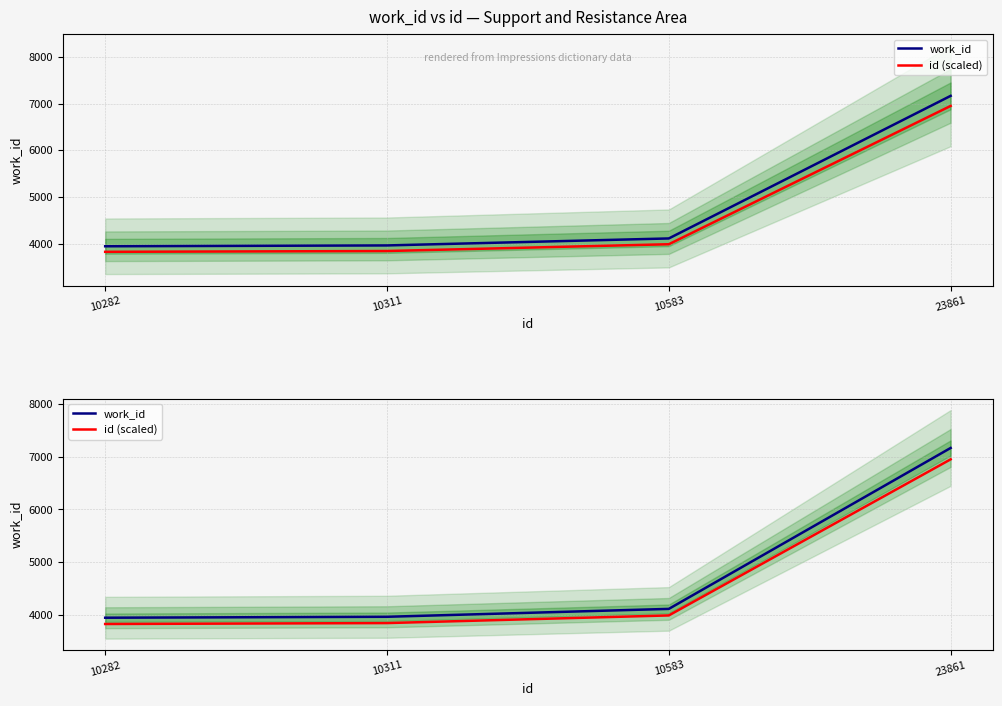

At how many categories does at least one series exceed 4138?

1